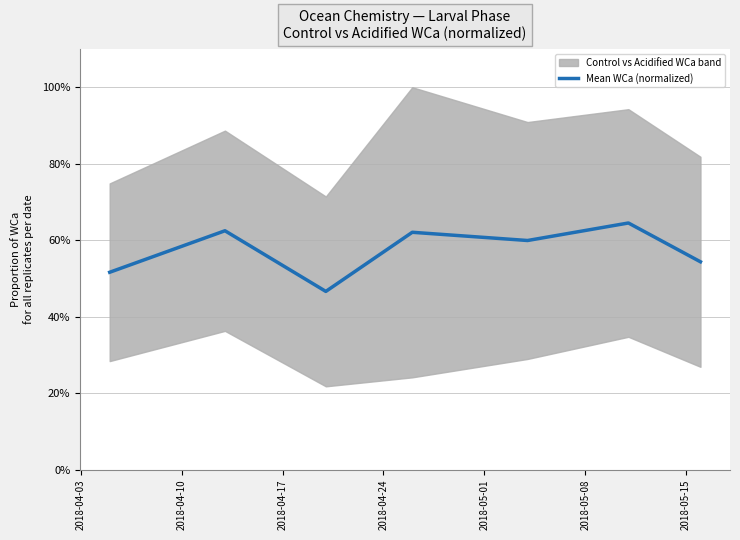

Reading left to right, transcribe all the data shown in this chart.

0.5	0.6	0.5	0.6	0.6	0.6	0.5